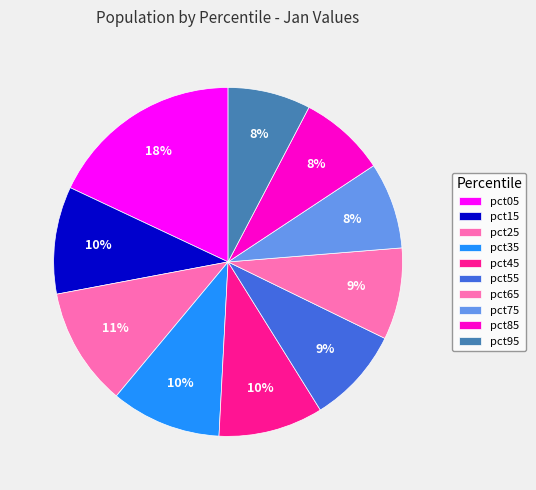

To the nearest percent, what is the difference between the largest and smallest slice percentages?

10%